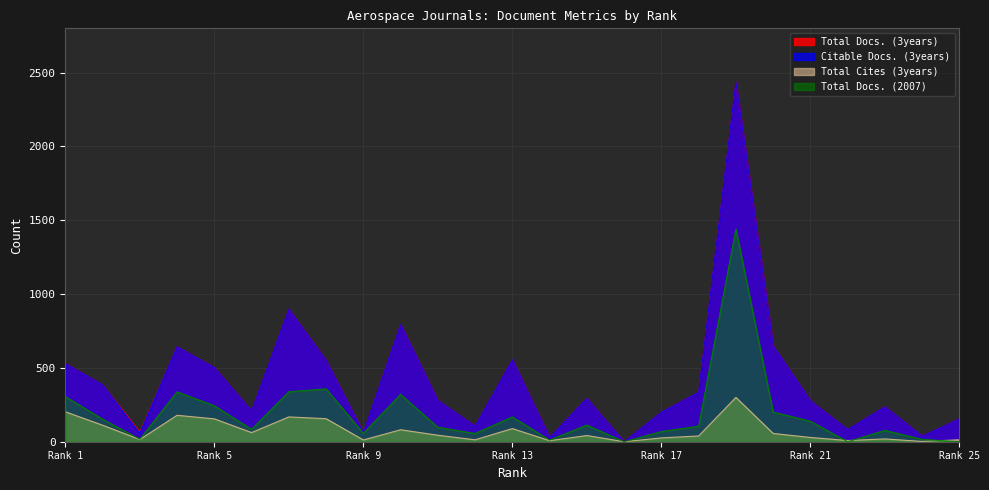

What is the difference between the Total Cites (3years) values at 22 and 6?

54